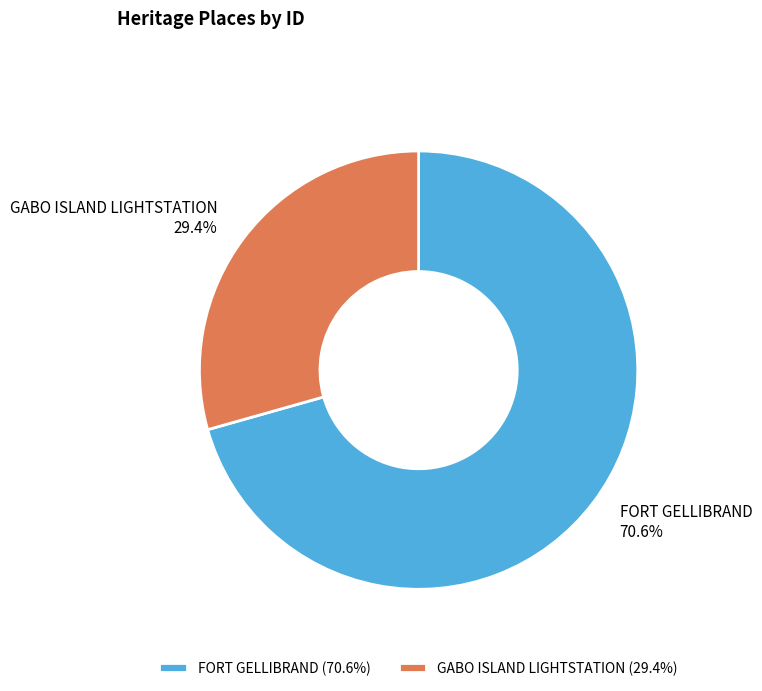

Is there a majority slice in this chart?

Yes